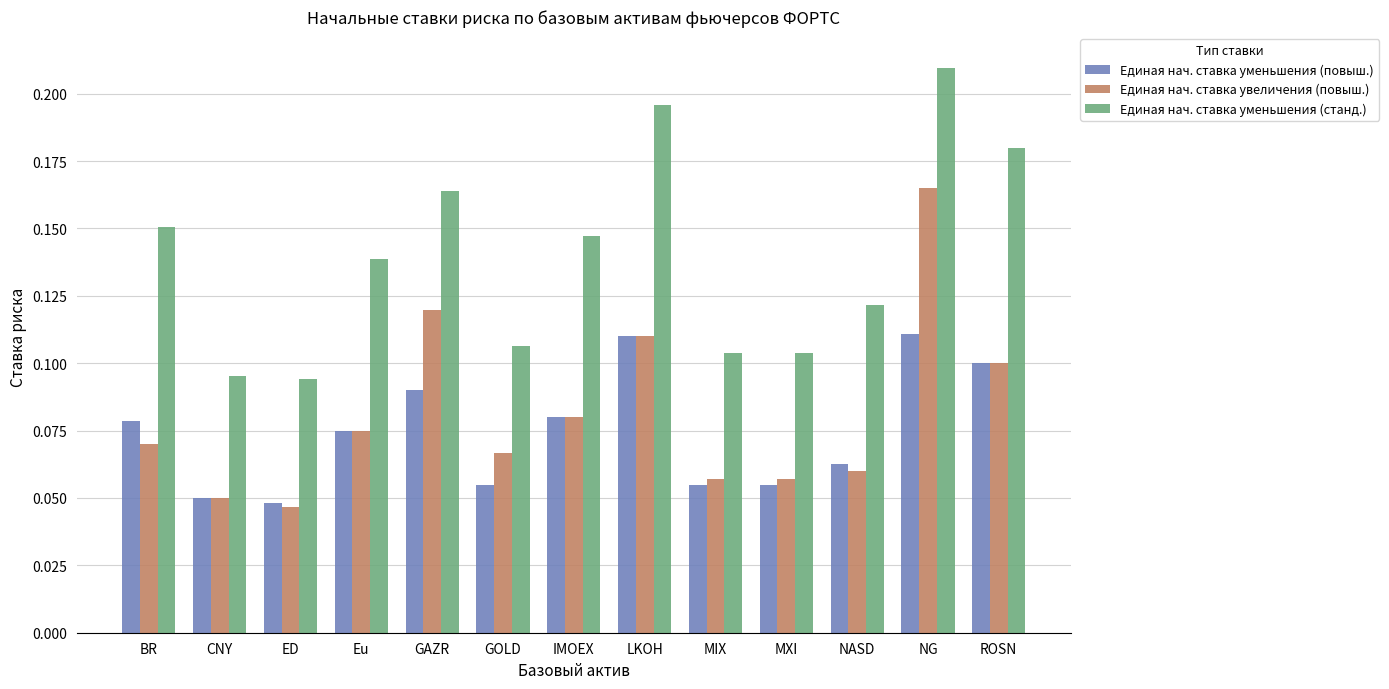

List the series in order of their peak value, lowest first.

Единая нач. ставка уменьшения (повыш.), Единая нач. ставка увеличения (повыш.), Единая нач. ставка уменьшения (станд.)